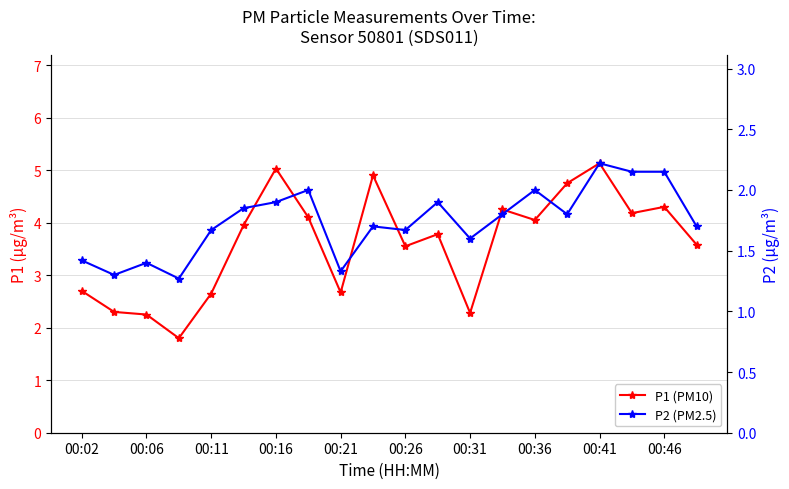

What are all the series names shown in the legend?

P1 (PM10), P2 (PM2.5)